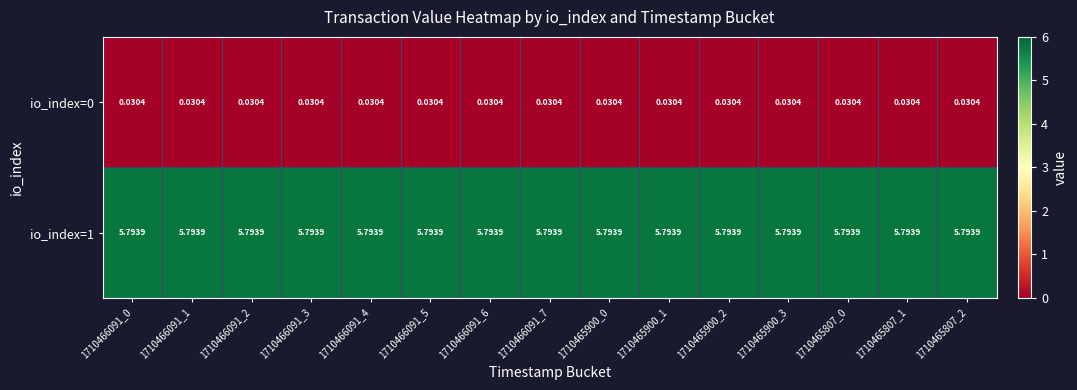

How many data points does each series have?

15